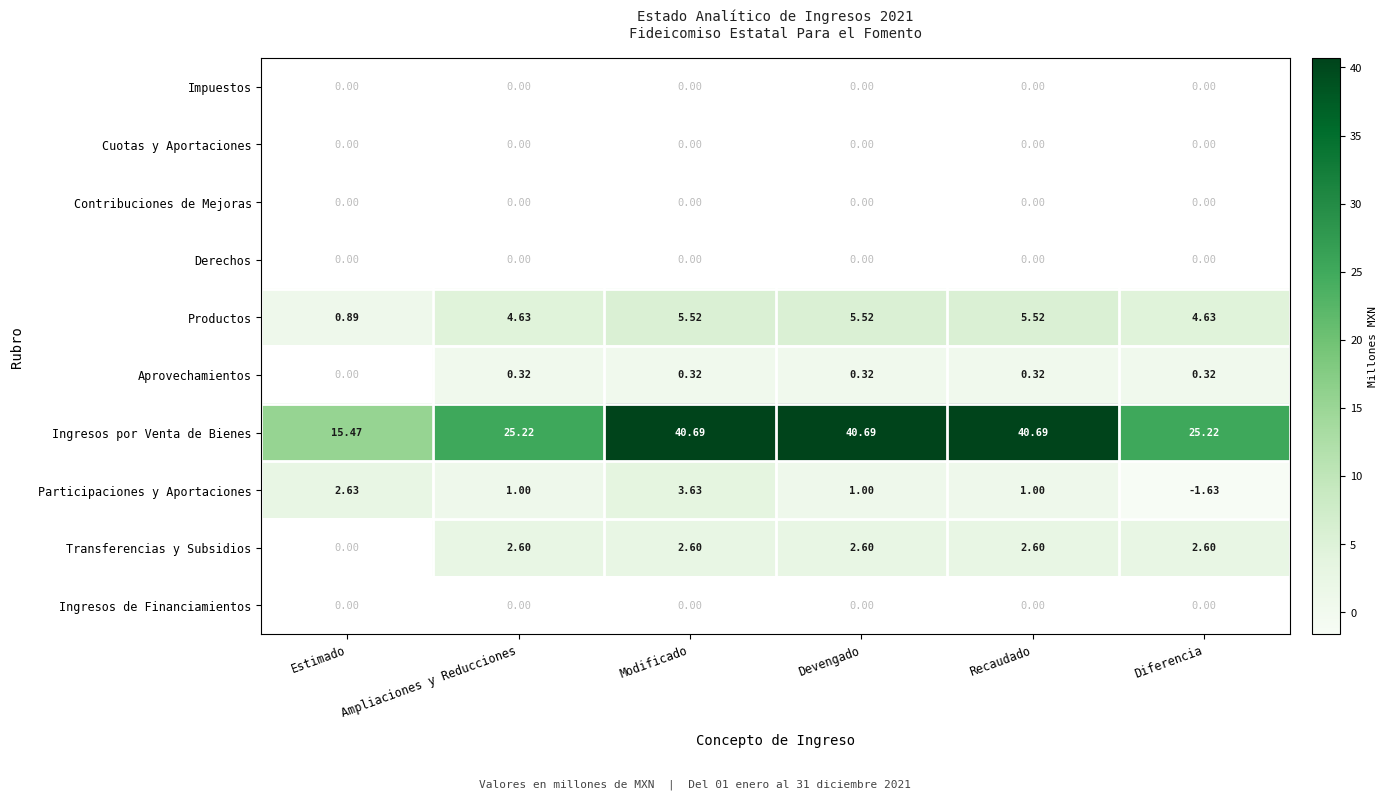

Which category has the lowest value in the Participaciones y Aportaciones series?

Diferencia